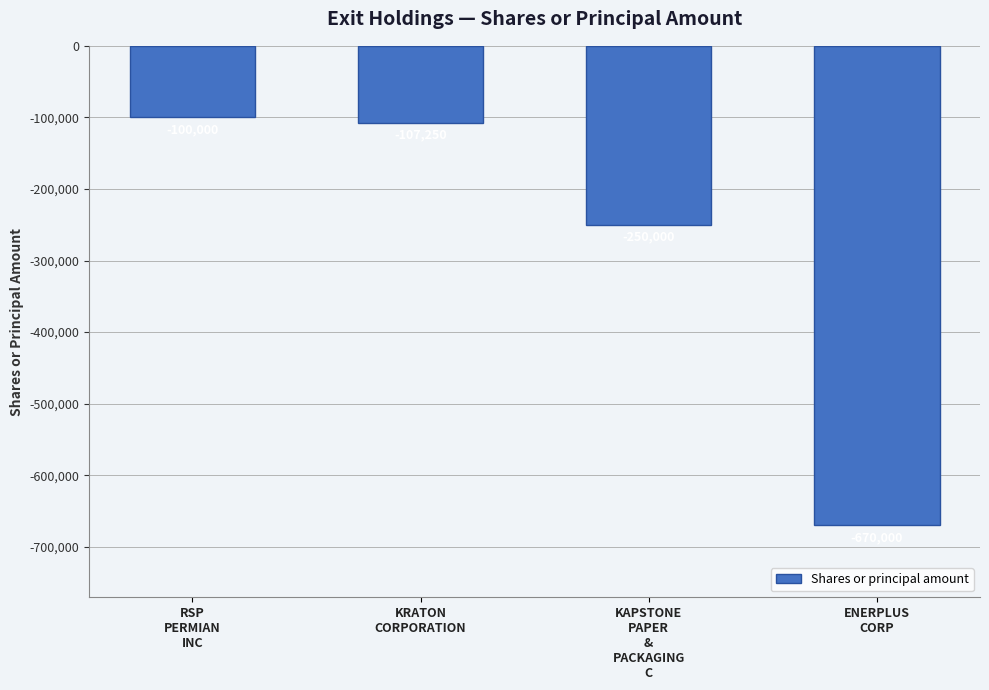

How many bars are there in total?

4